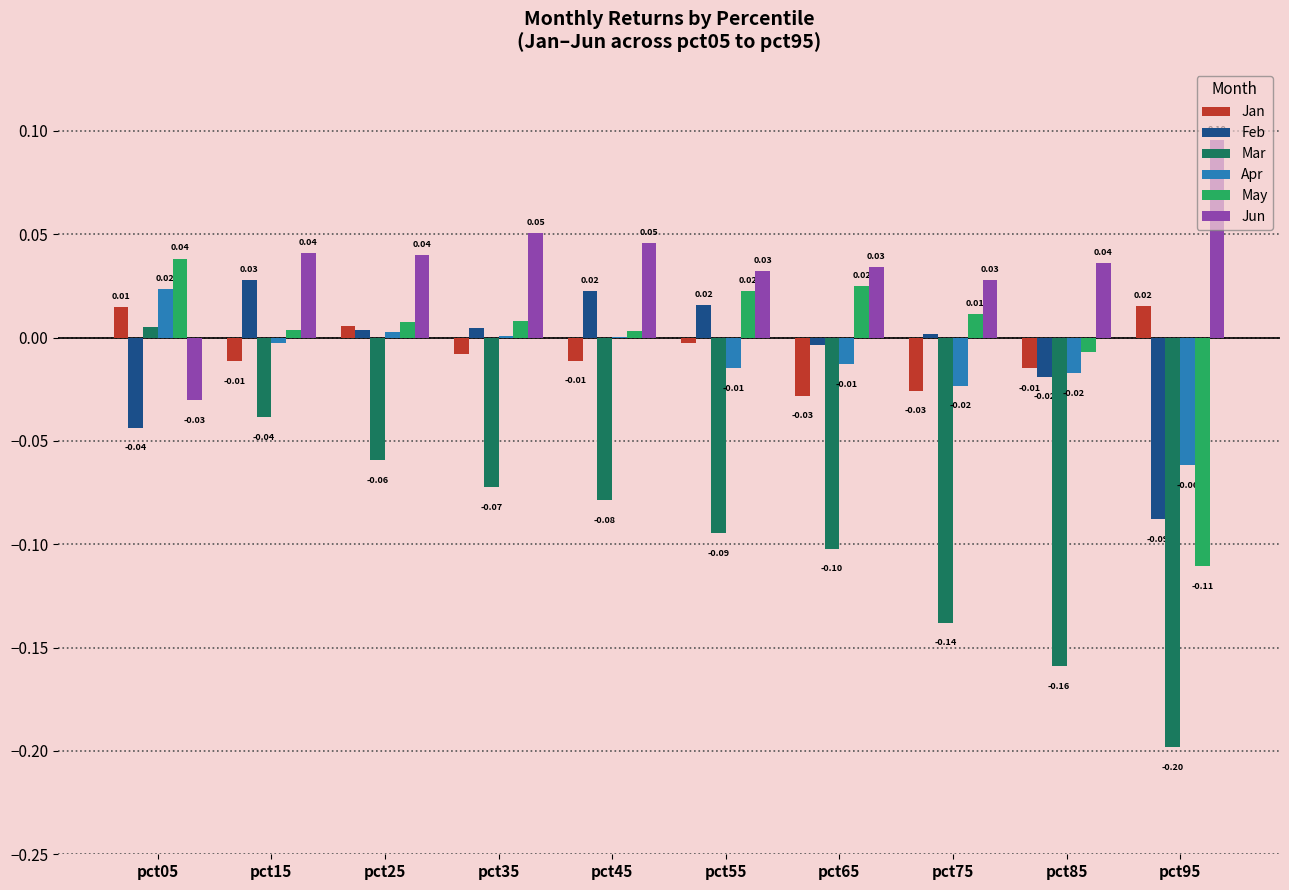

Count the number of categories in the chart.

10